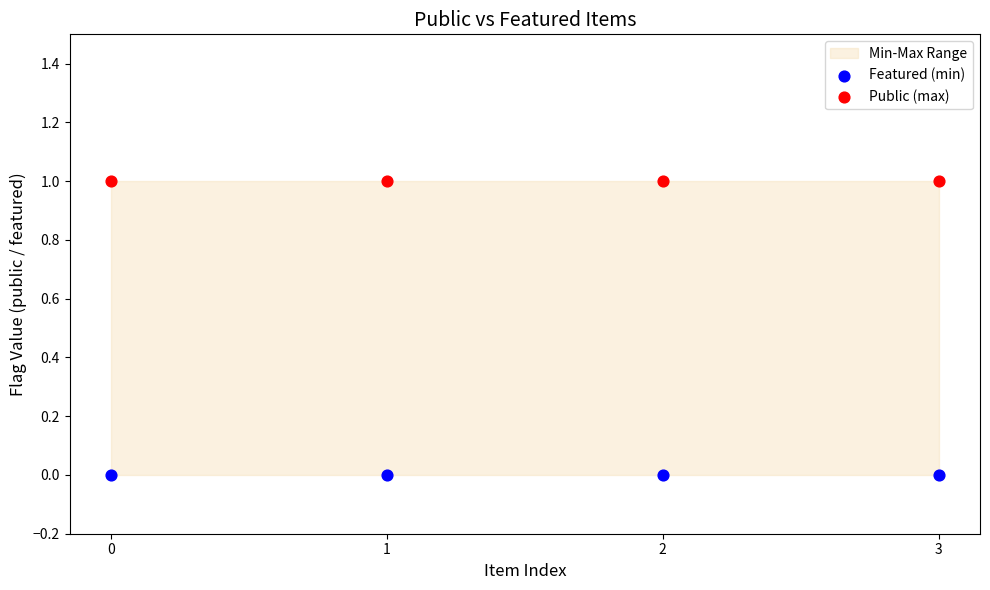

Which series contains the highest Y value?

Public (max)